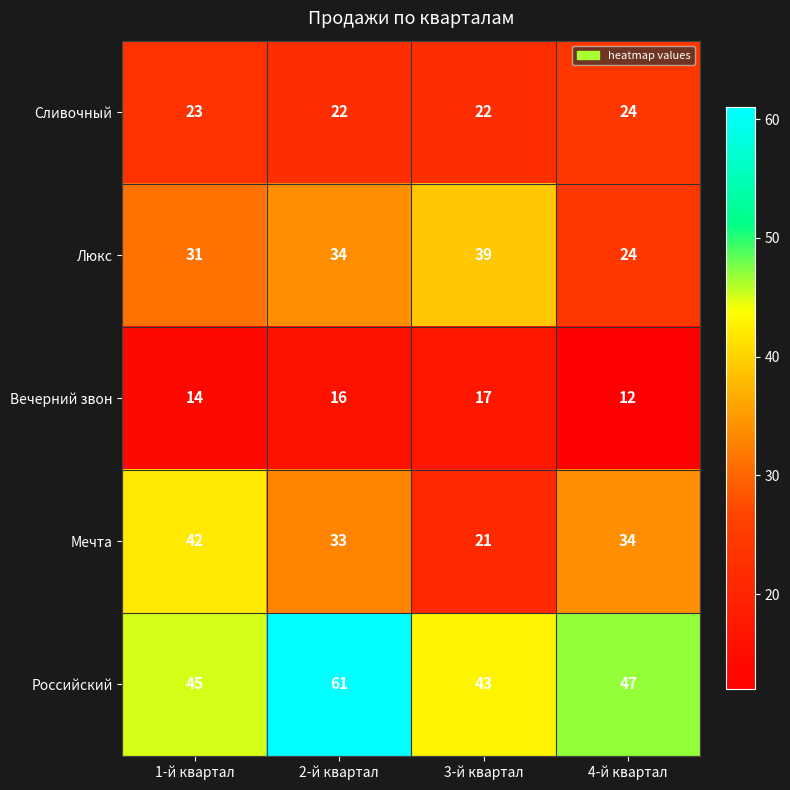

What value does the Вечерний звон series have at 1-й квартал?

14